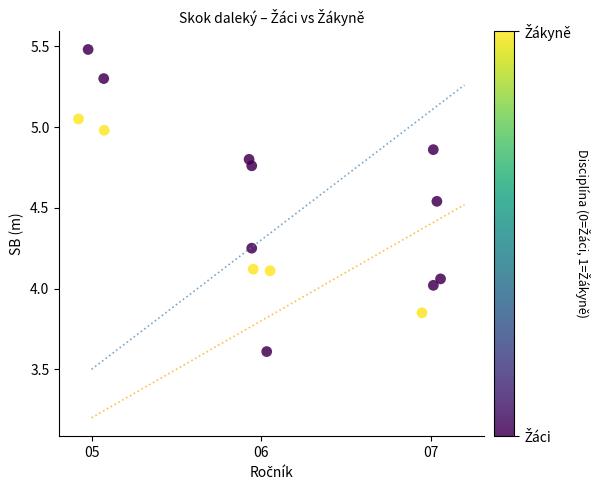

What is the range of X values (max minus min)?

2.1